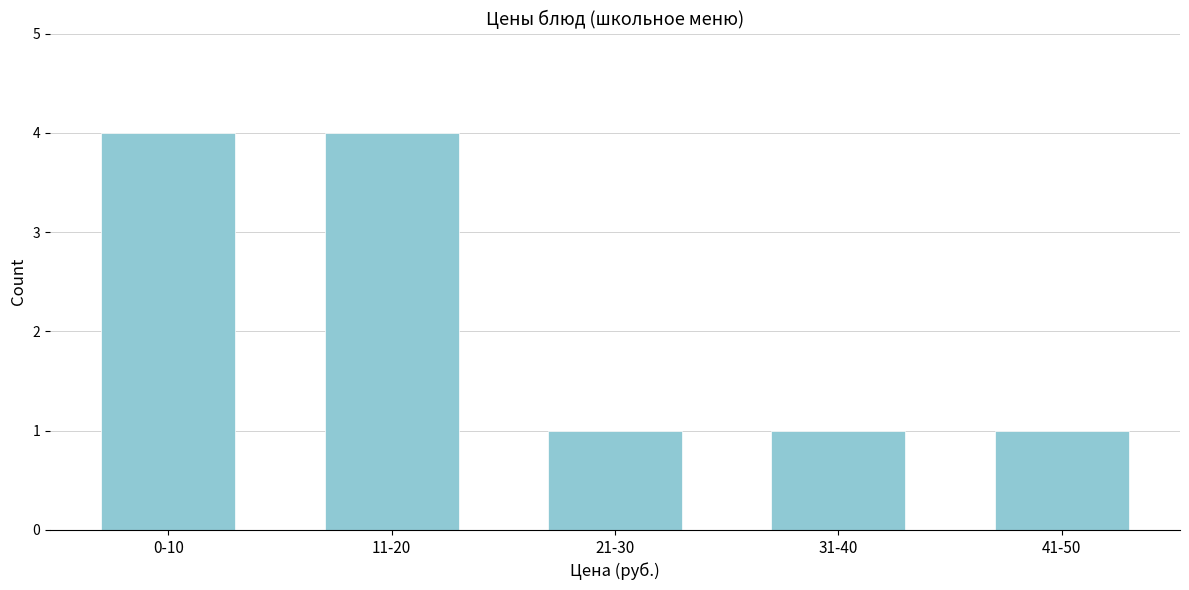

Reading left to right, list all the values displayed in this chart.

0-10=4	11-20=4	21-30=1	31-40=1	41-50=1